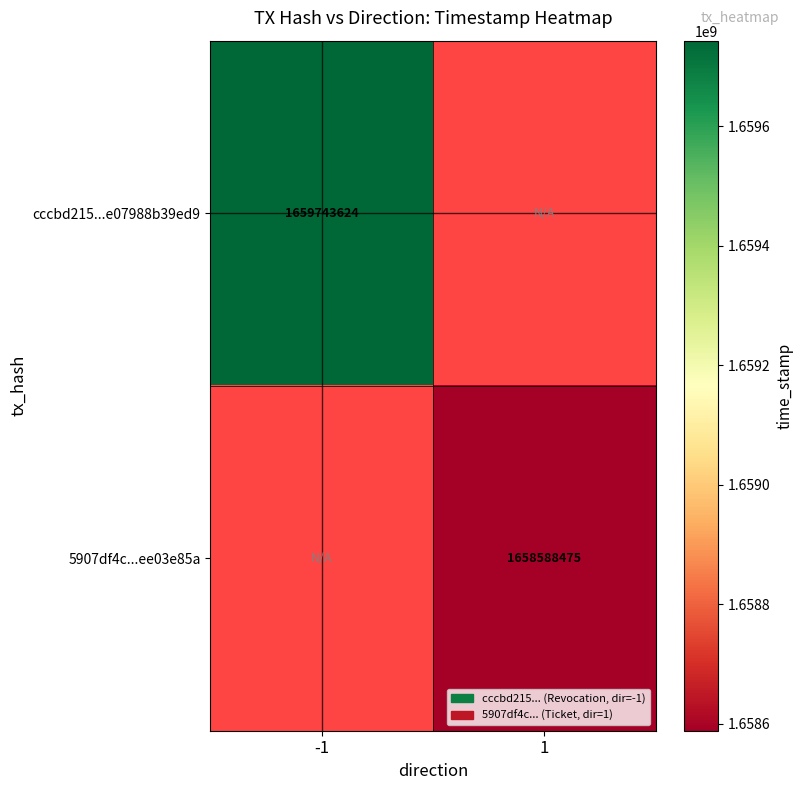

The 5907df4c...ee03e85a series shows 510791186 at 1. True or false?

False